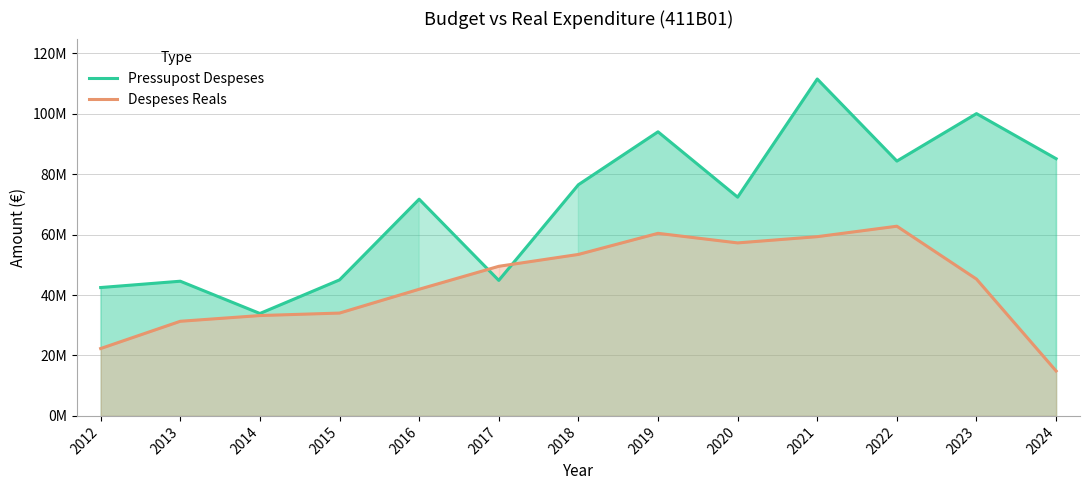

What is the spread (max minus min) of values at 2015?

10974144.6